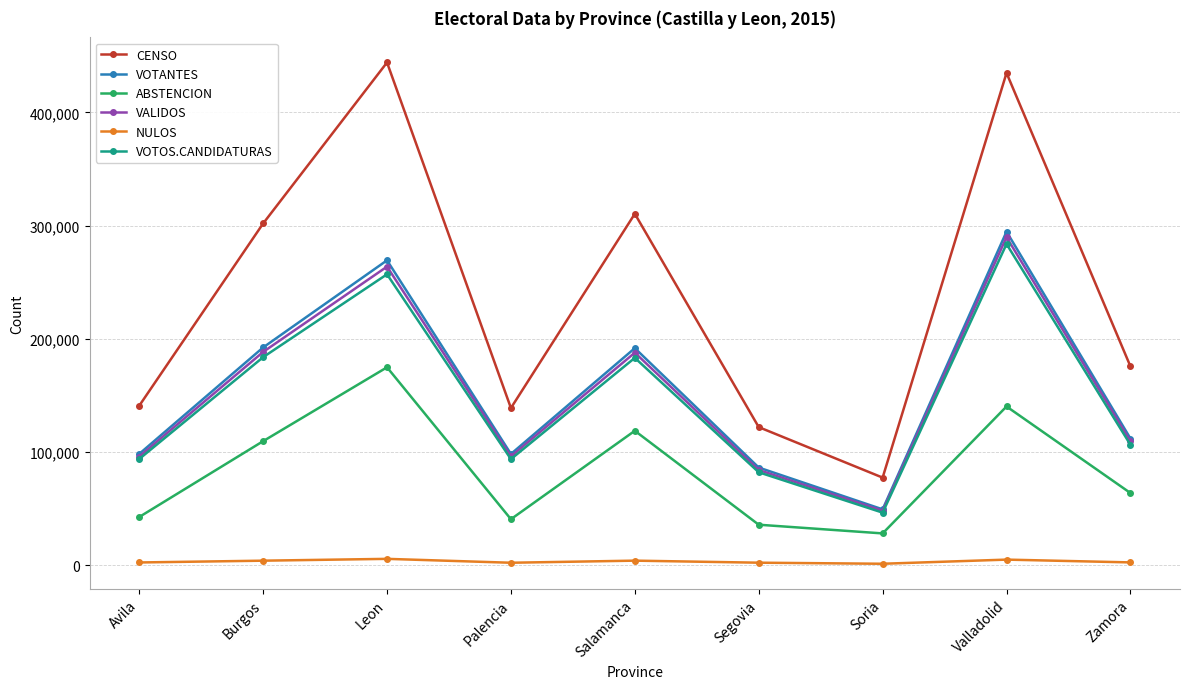

Is the value of VALIDOS at Salamanca greater than the value of VOTANTES at Segovia?

Yes